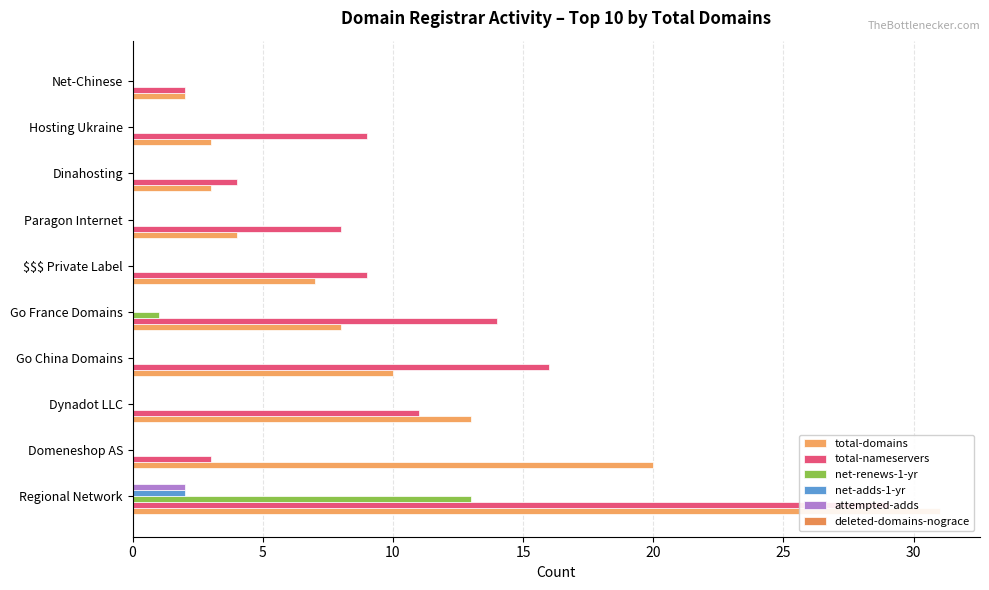

What are all the series names shown in the legend?

total-domains, total-nameservers, net-renews-1-yr, net-adds-1-yr, attempted-adds, deleted-domains-nograce